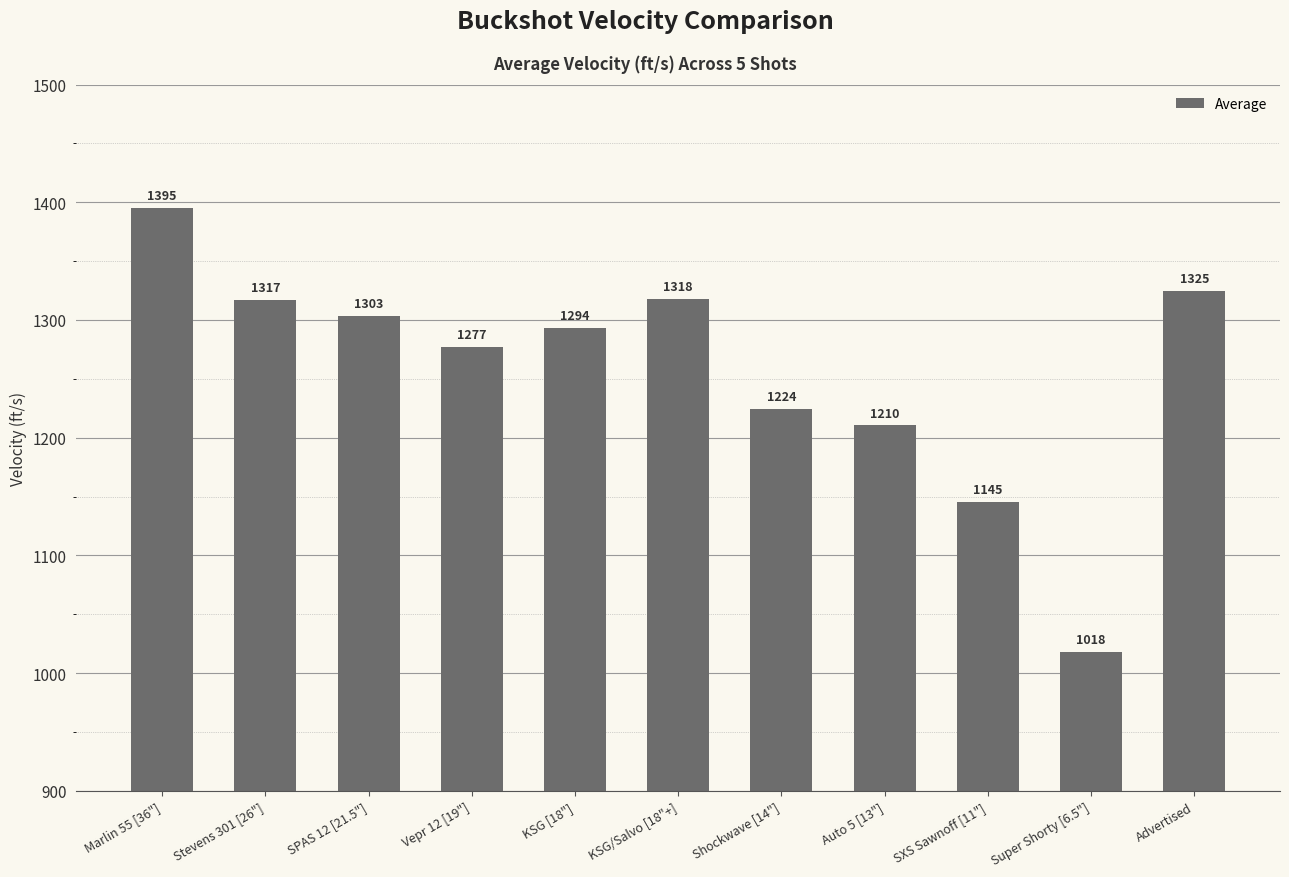

Count the number of categories in the chart.

11